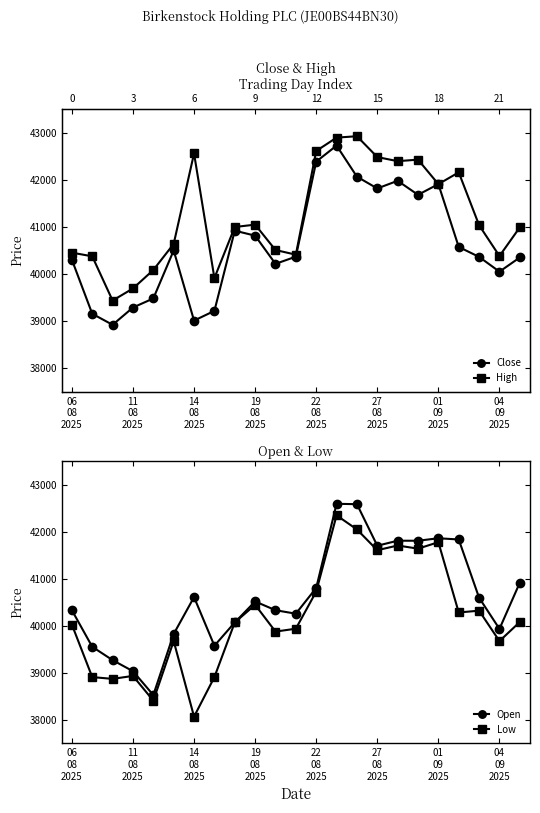

How many lines are shown in the chart?

4